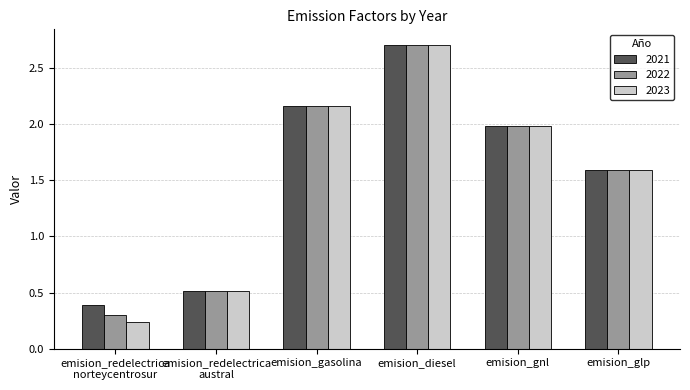

How many data points in 2023 are above 1?

4